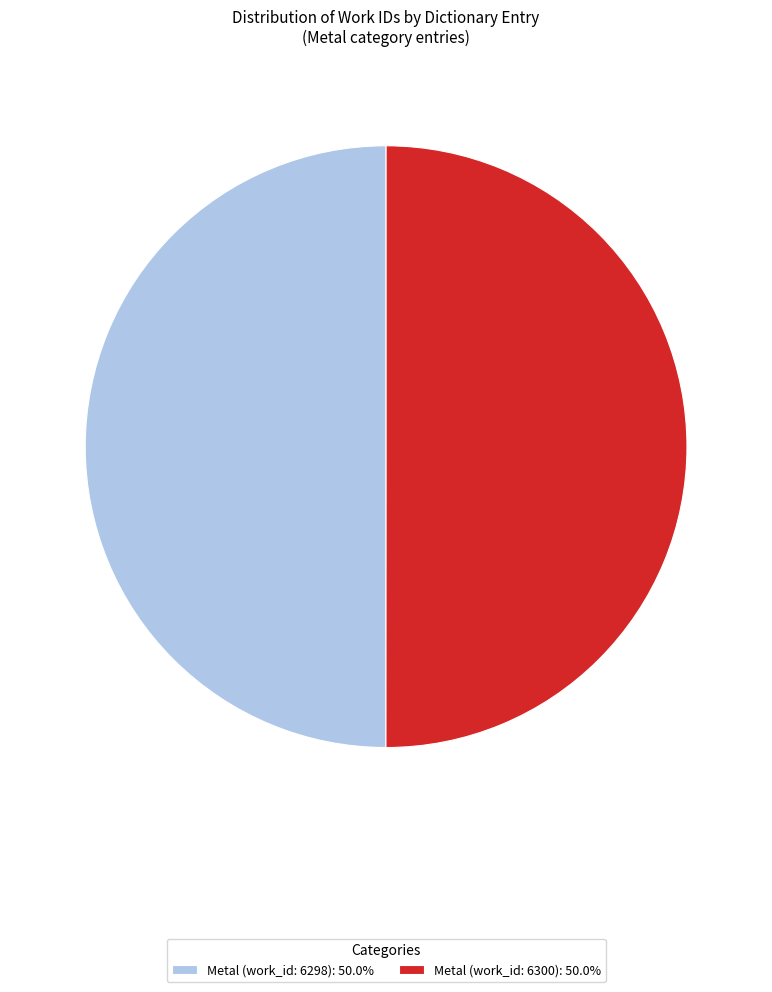

Approximately how many times larger is the value at Metal (work_id: 6300): 50.0% compared to Metal (work_id: 6298): 50.0%?

1.0